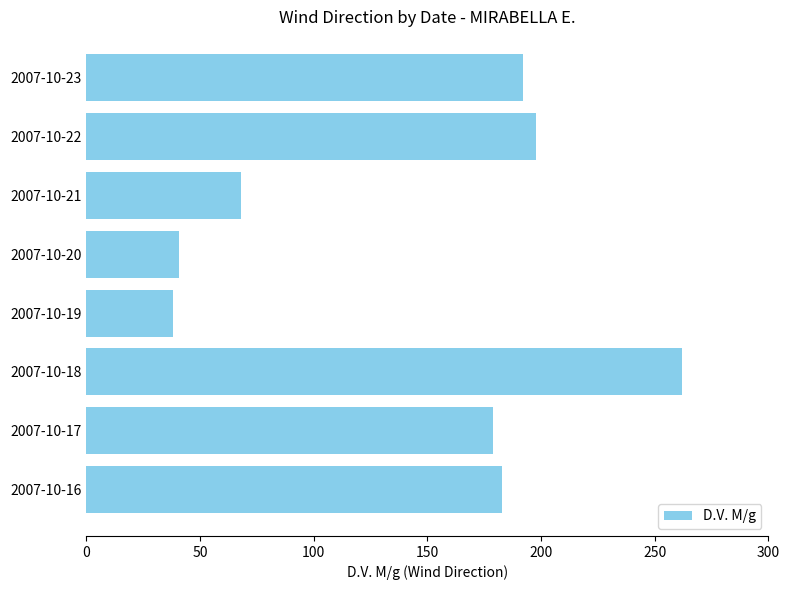

True or false: the data shows 30 at 2007-10-21.

False